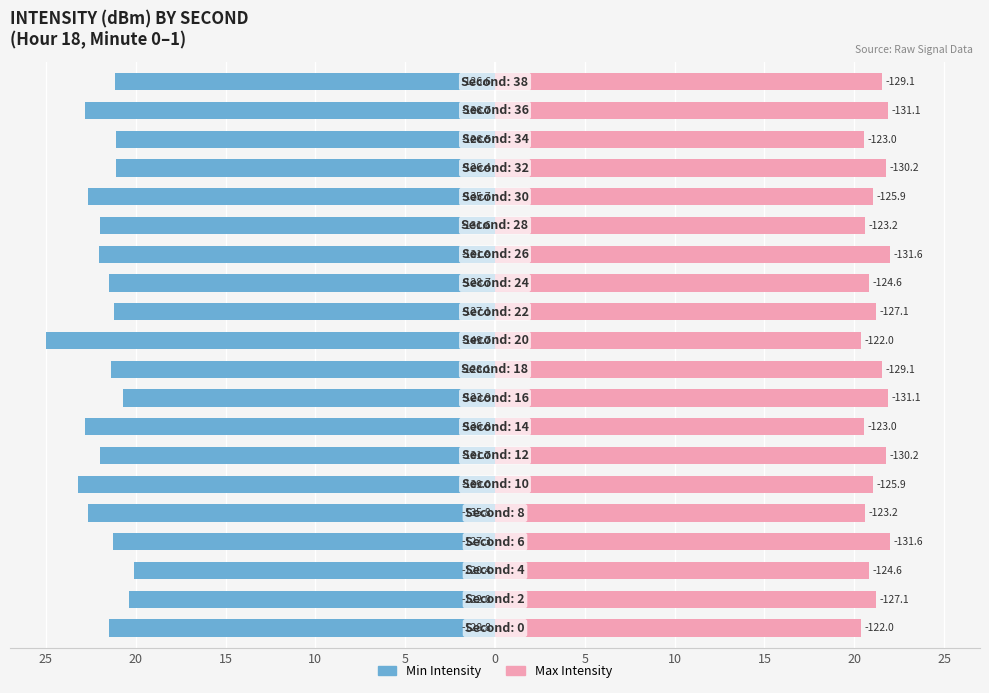

How many values in the Max Intensity series are below 21?

8